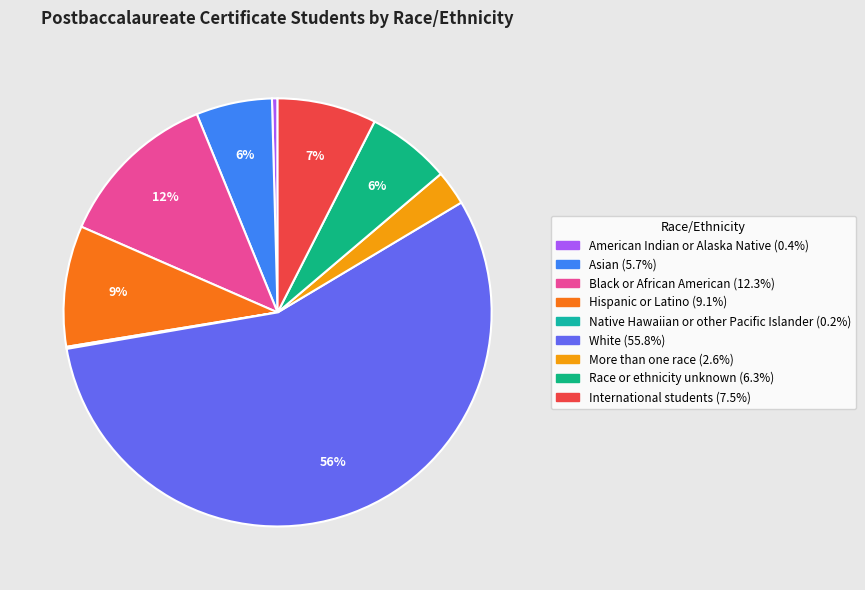

Is there a majority slice in this chart?

Yes